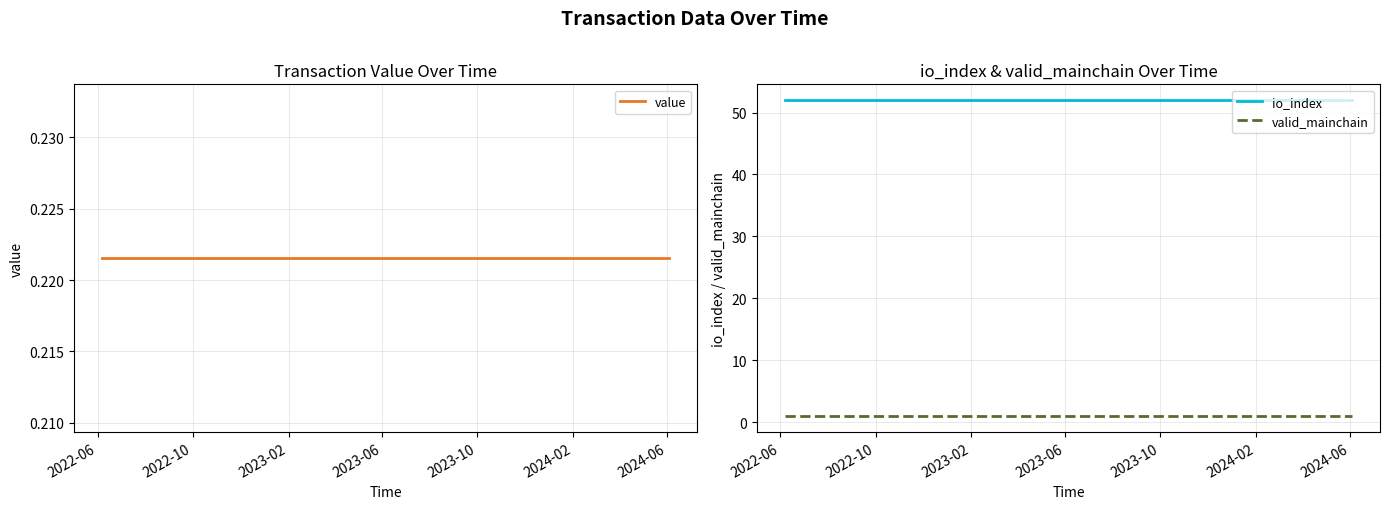

What are all the series names shown in the legend?

value, io_index, valid_mainchain